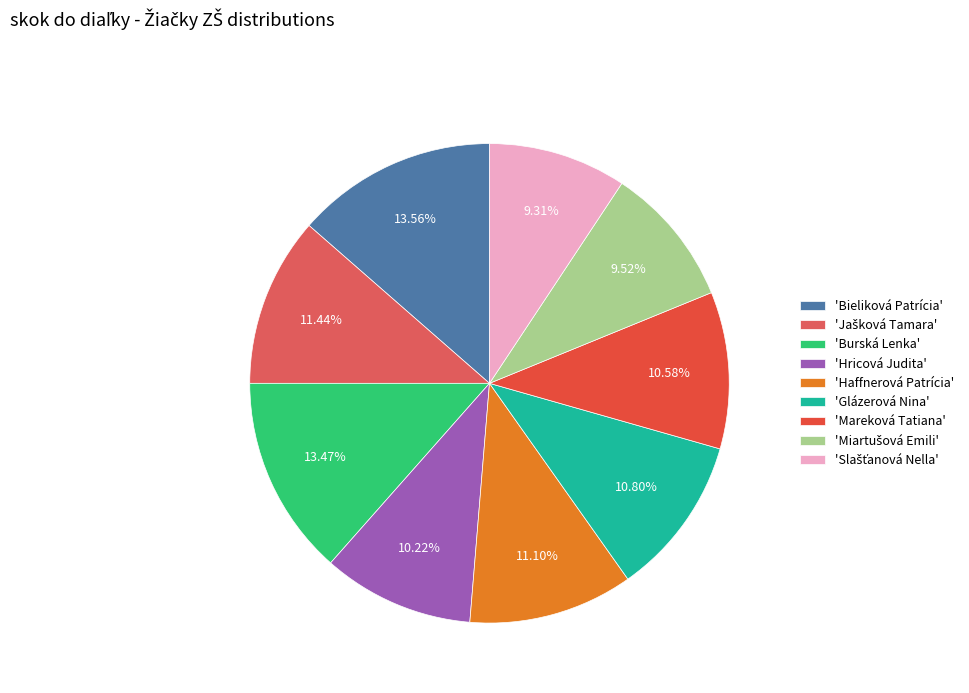

Rank the categories by value from highest to lowest.

Bieliková Patrícia, Burská Lenka, Jašková Tamara, Haffnerová Patrícia, Glázerová Nina, Mareková Tatiana, Hricová Judita, Miartušová Emili, Slašťanová Nella